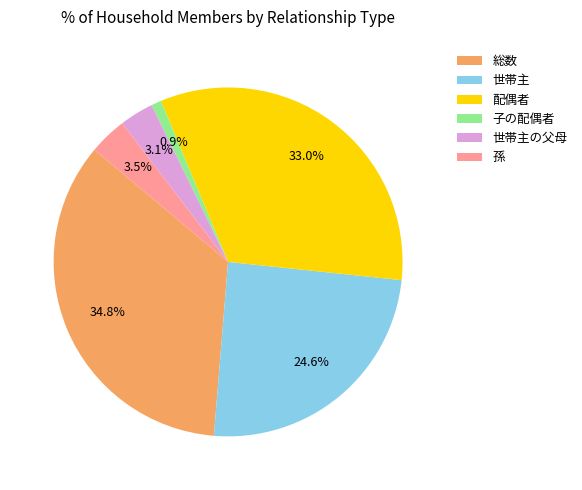

To the nearest percent, what is the combined percentage of 世帯主 and 世帯主の父母?

28%